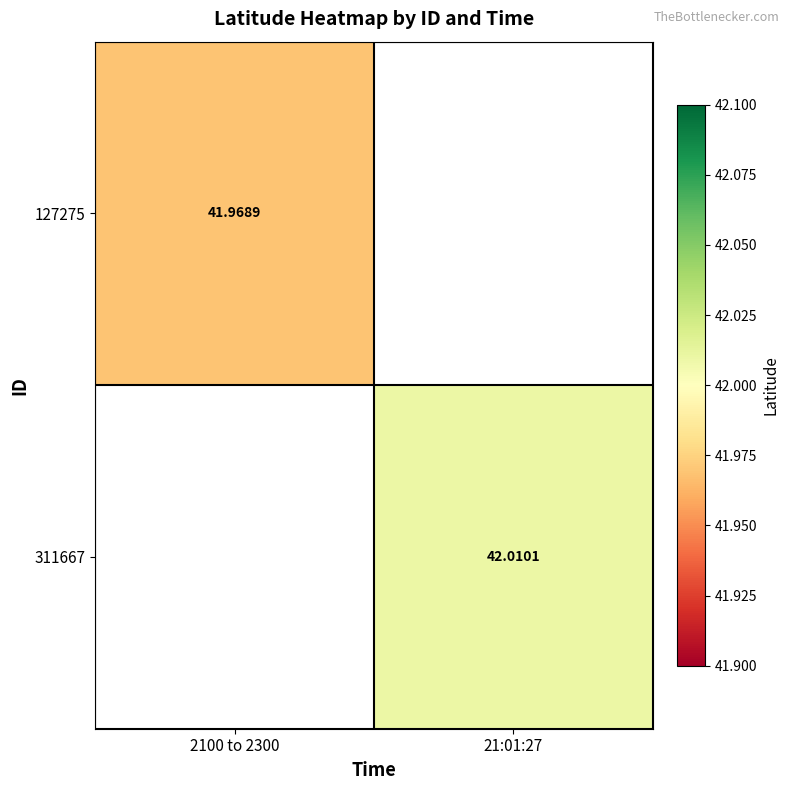

At which category does the chart reach its peak across all series?

21:01:27